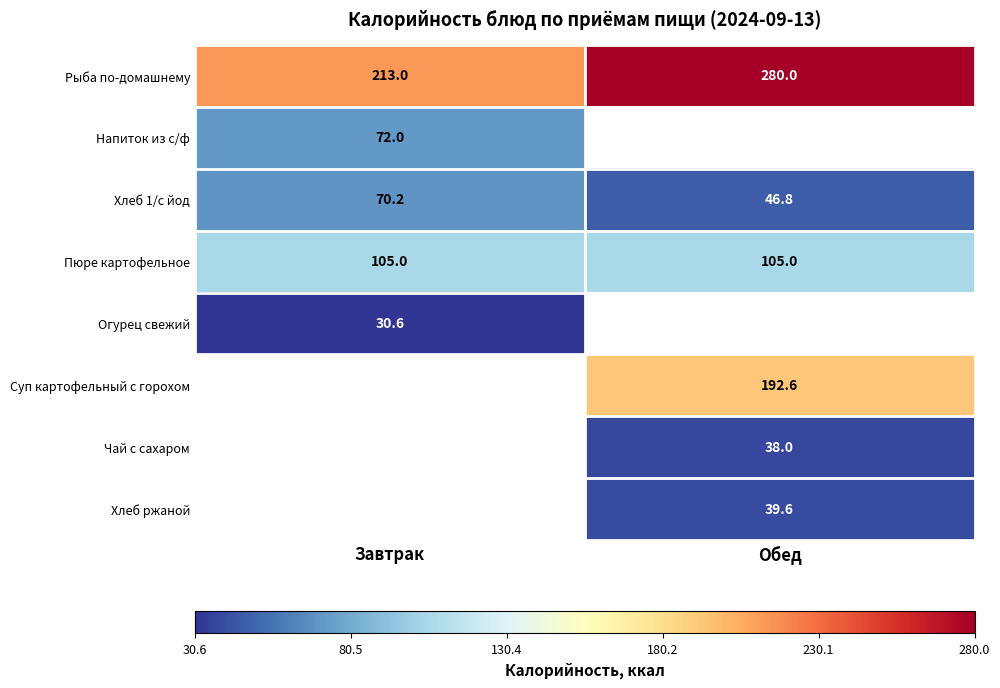

How many values in the Хлеб 1/с йод series exceed 70?

1